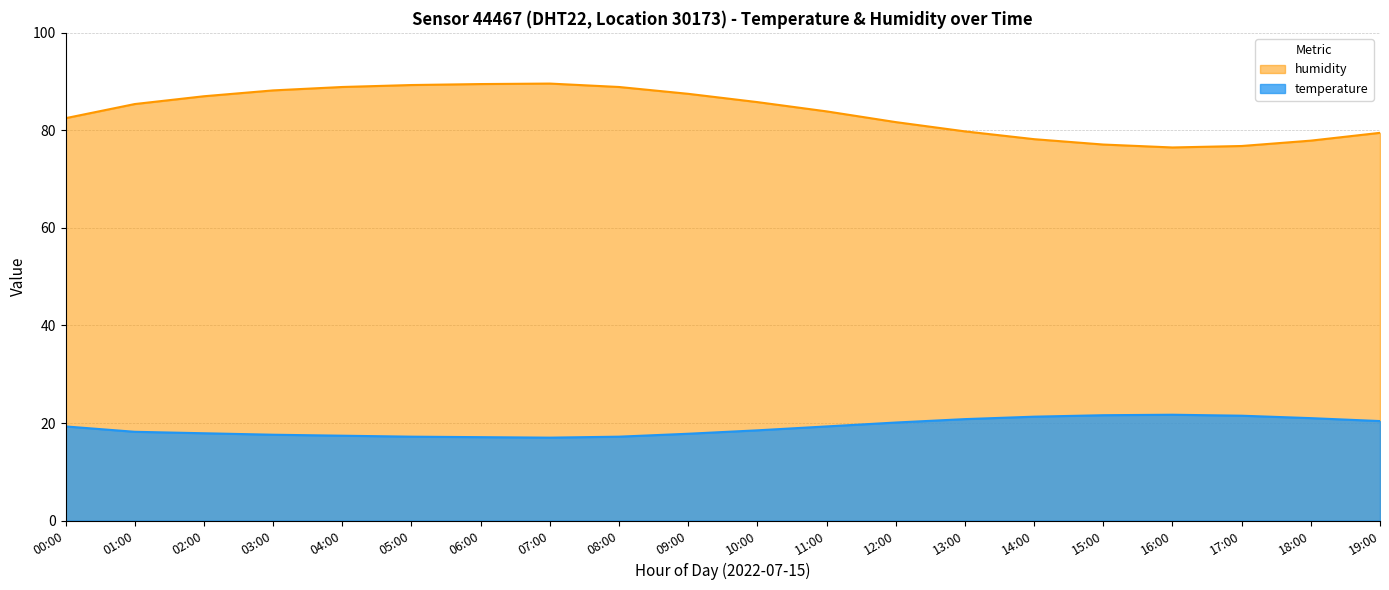

What is the value of the temperature point at the 1st from the left?

19.3